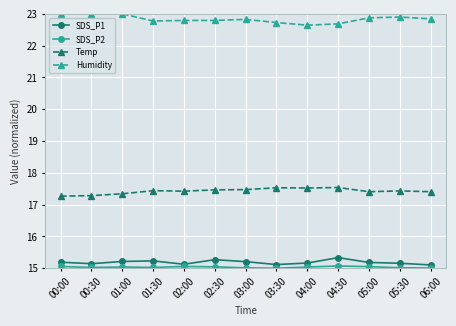

Is it true that SDS_P1 equals 15.2 at 05:30?

True